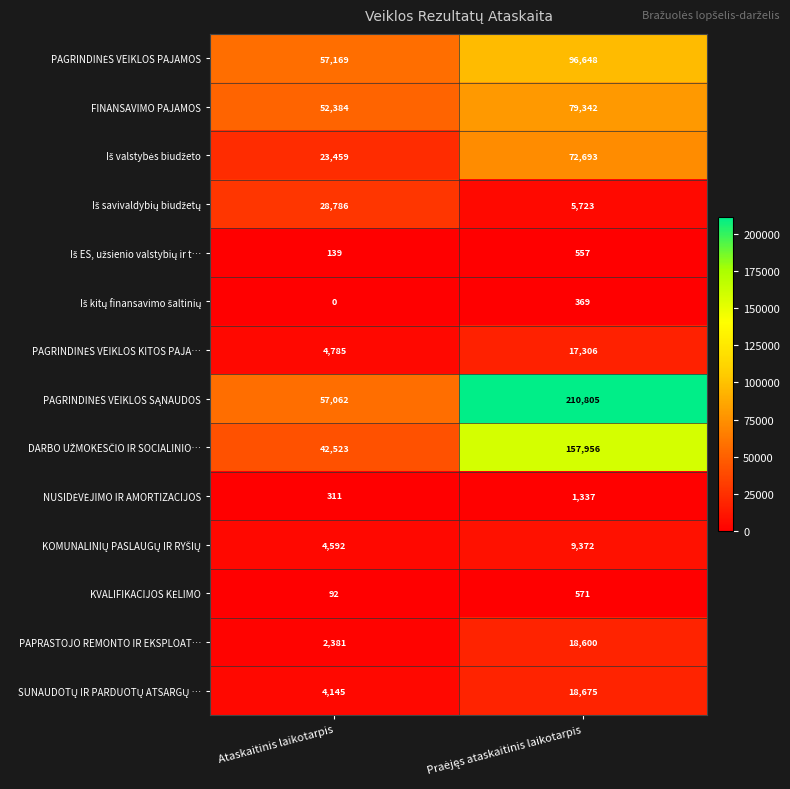

At how many categories does at least one series exceed 195067?

1